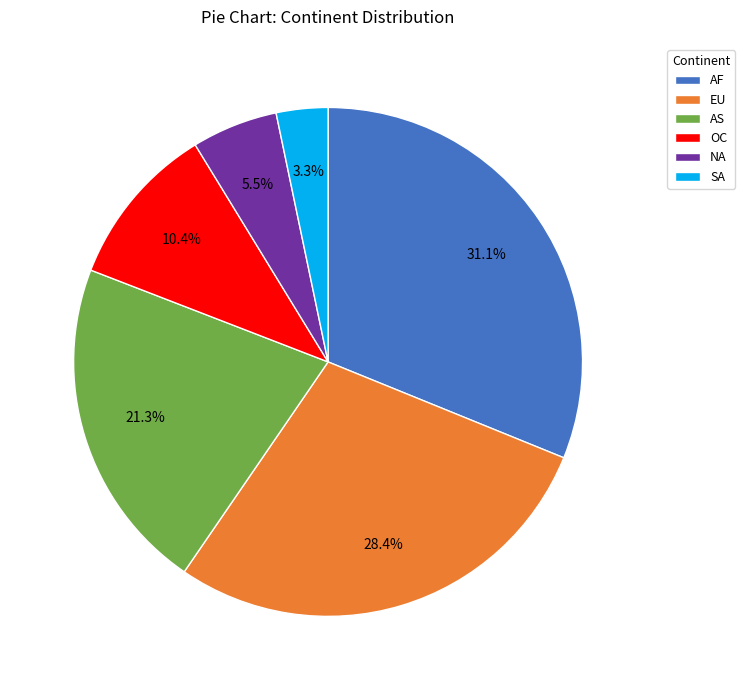

To the nearest percent, what is the difference between the largest and smallest slice percentages?

28%